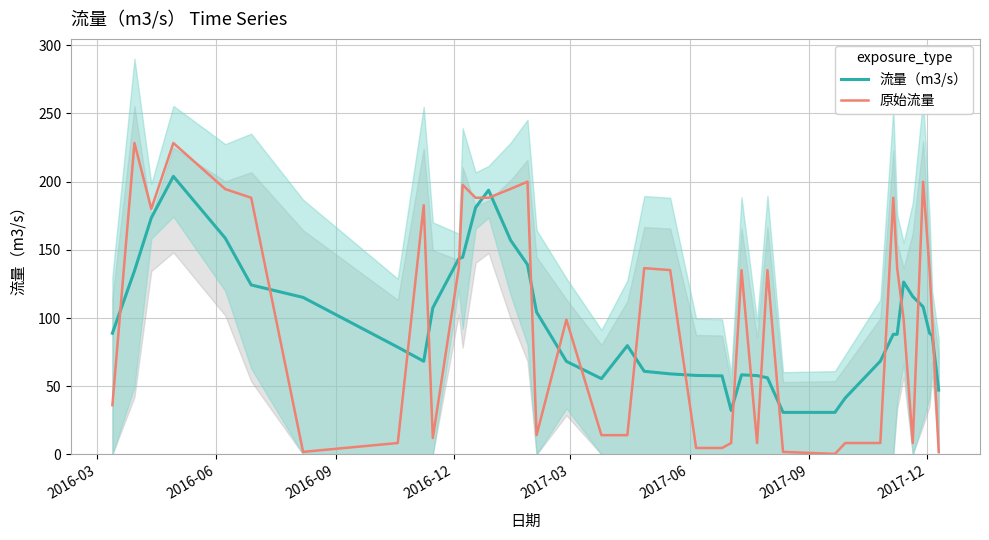

Which series ends up on top after the final intersection of 原始流量 and 流量（m3/s）?

流量（m3/s）